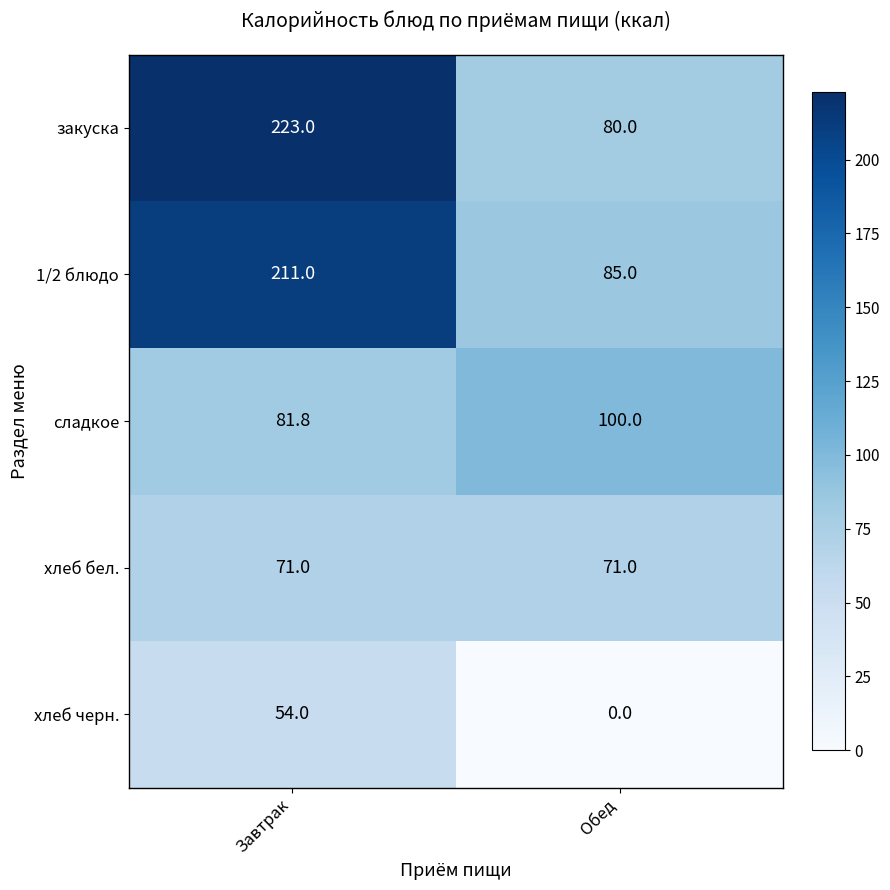

Which label corresponds to the largest value in the chart?

Завтрак